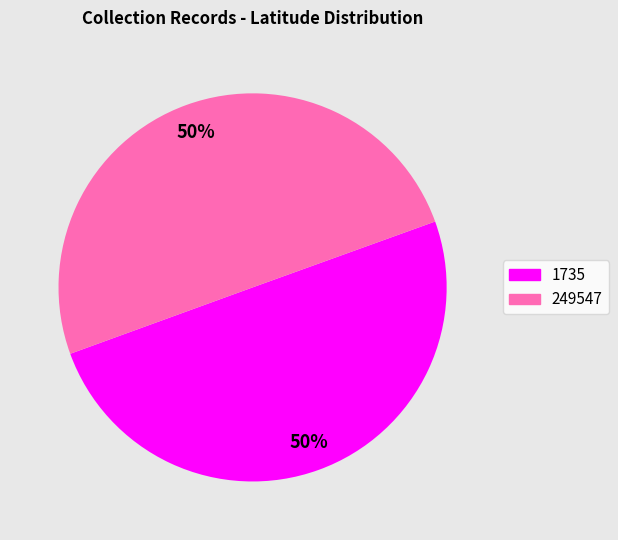

Approximately how many times larger is the value at 249547 compared to 1735?

1.0